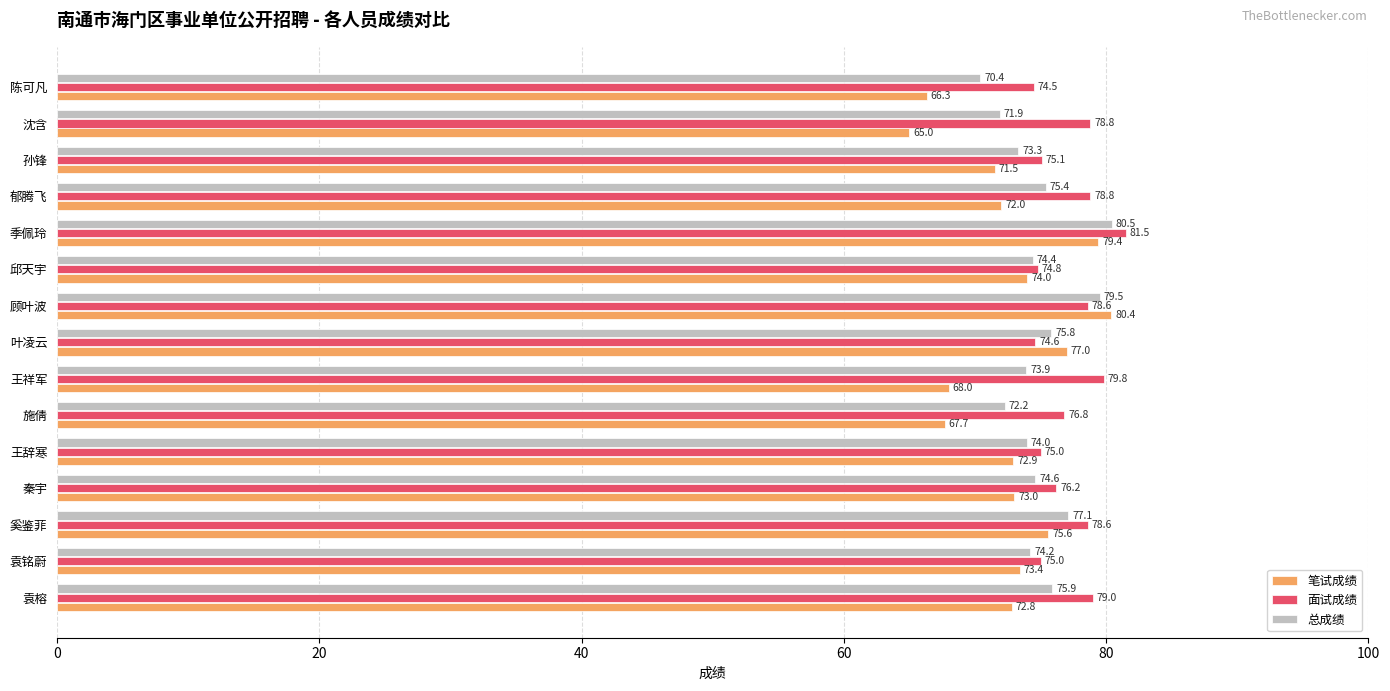

At which label is 总成绩 closest to 75?

秦宇